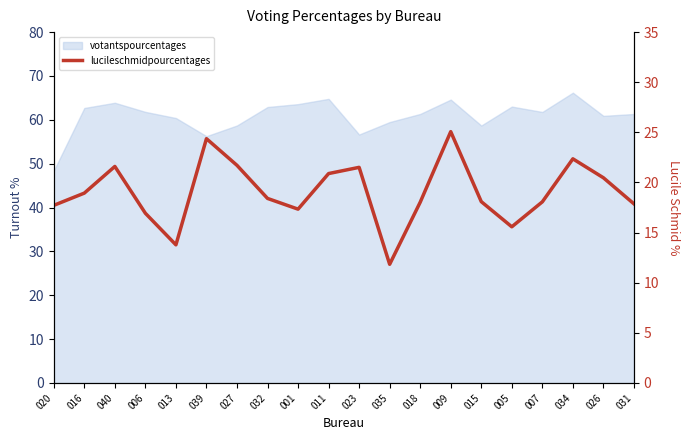

What position from the right is 040?

18